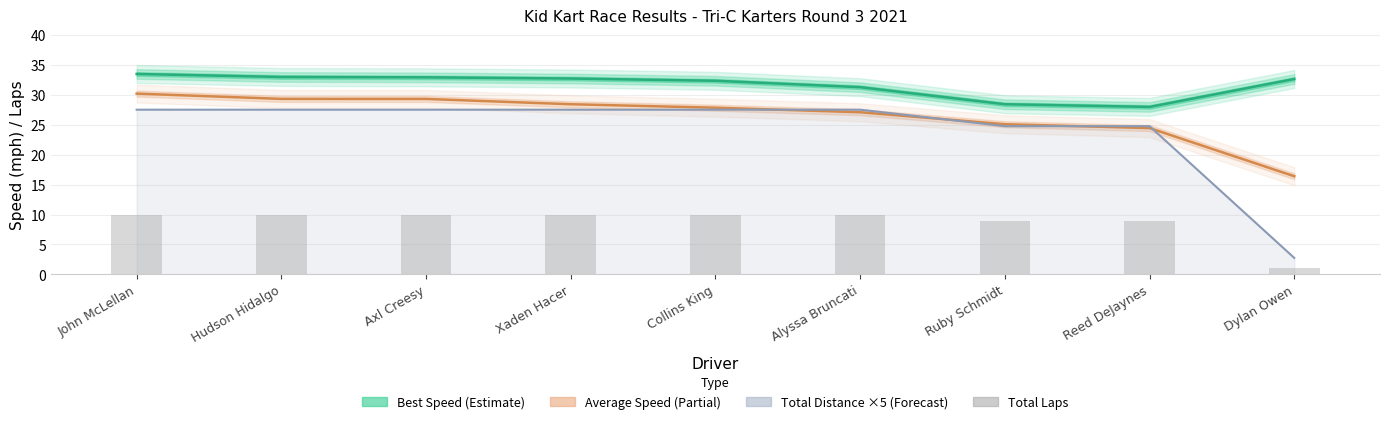

List the series in order of their peak value, lowest first.

Total Laps, Total Distance ×5 (Forecast), Average Speed (Partial), Best Speed (Estimate)